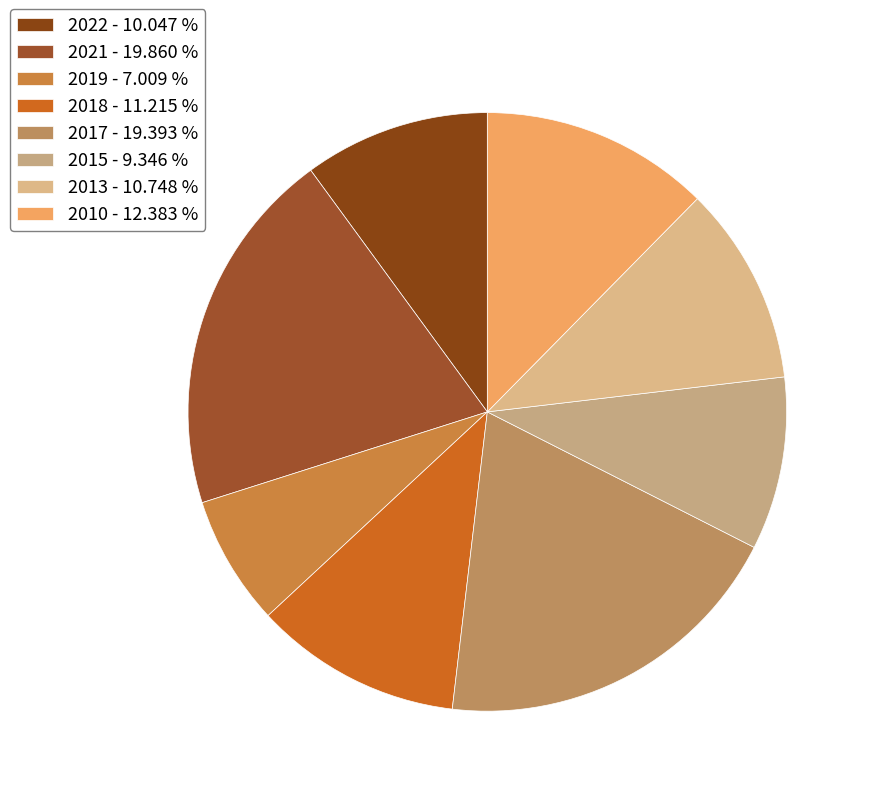

How many slices are in this pie chart?

8